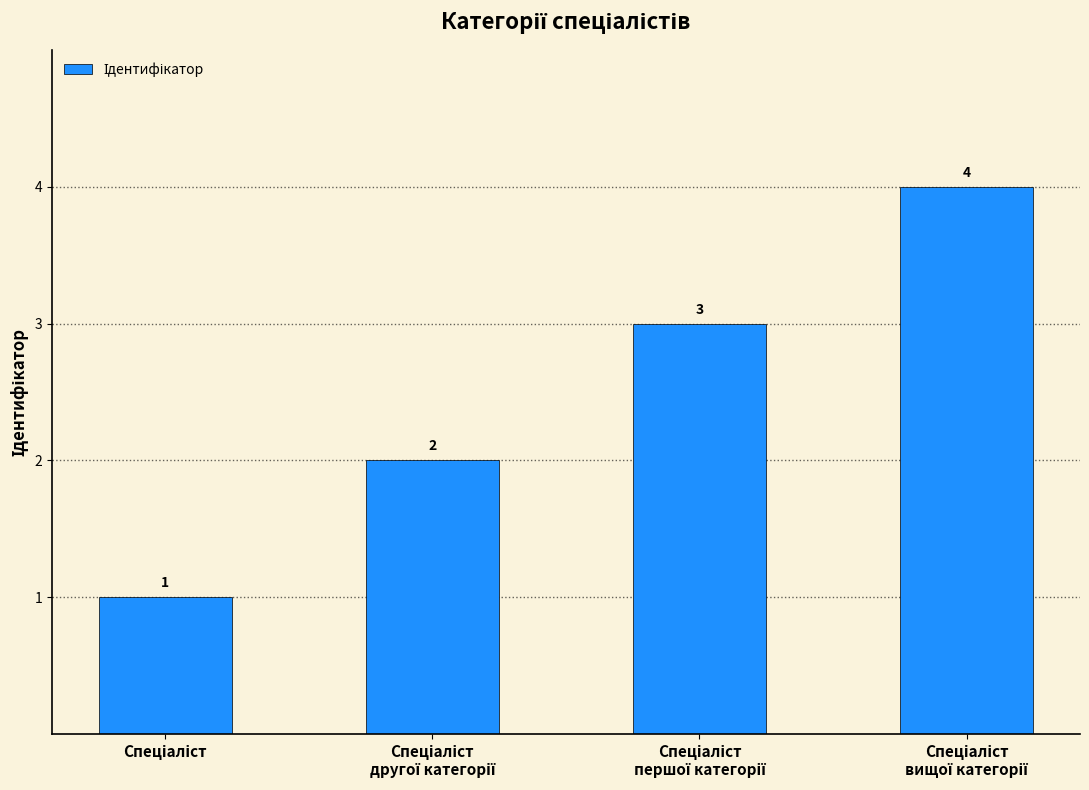

What is the smallest value displayed?

1